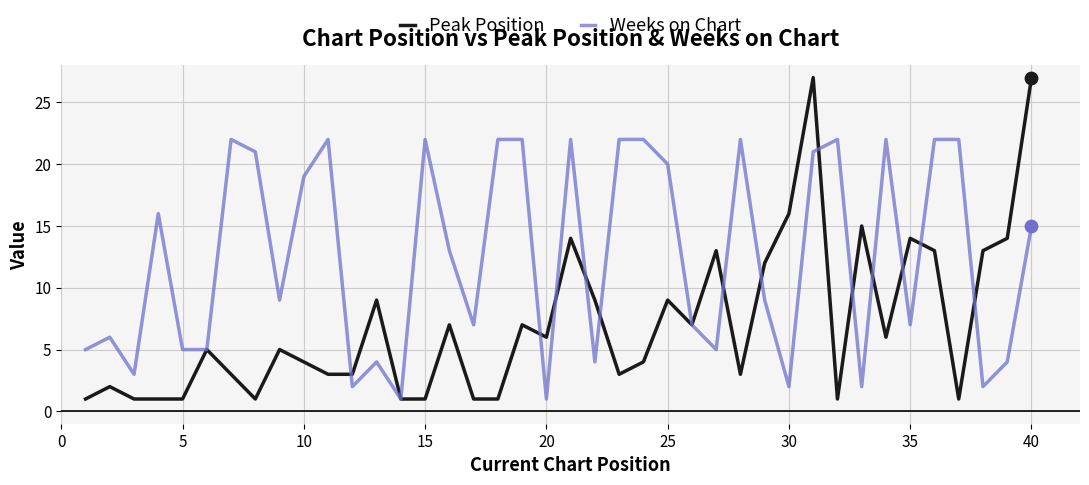

Which series has the largest total across all categories?

Weeks on Chart